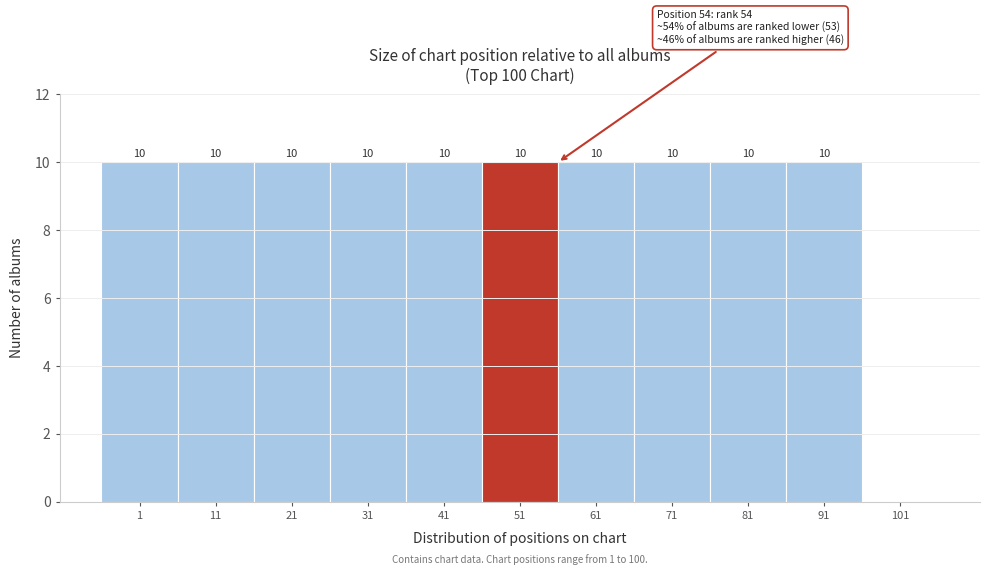

Reading left to right, extract all data points from this chart.

1=10	11=10	21=10	31=10	41=10	51=10	61=10	71=10	81=10	91=10	101=0